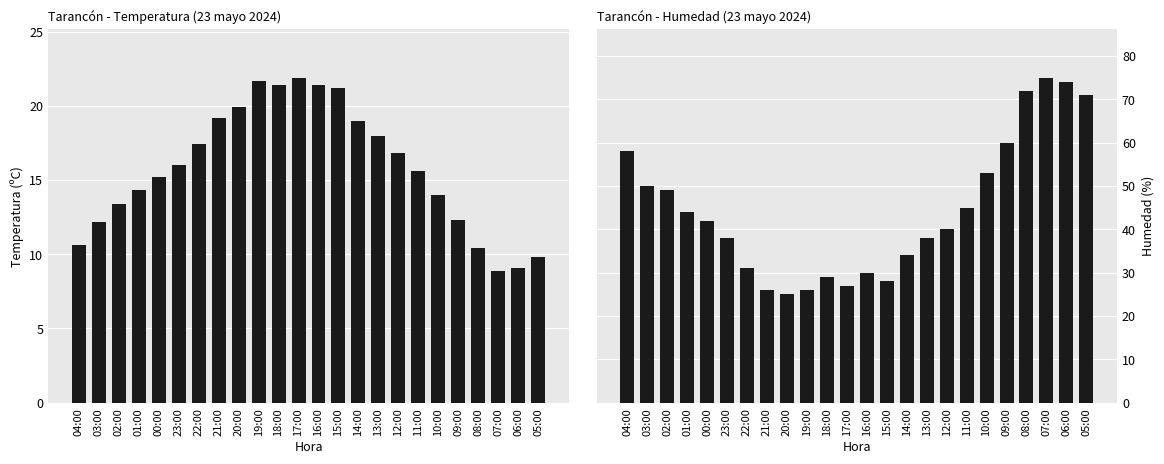

Reading left to right, transcribe all the data shown in this chart.

Temperatura (ºC): 10.6	12.2	13.4	14.3	15.2	16.0	17.4	19.2	19.9	21.7	21.4	21.9	21.4	21.2	19.0	18.0	16.8	15.6	14.0	12.3	10.4	8.9	9.1	9.8
Humedad (%): 58.0	50.0	49.0	44.0	42.0	38.0	31.0	26.0	25.0	26.0	29.0	27.0	30.0	28.0	34.0	38.0	40.0	45.0	53.0	60.0	72.0	75.0	74.0	71.0